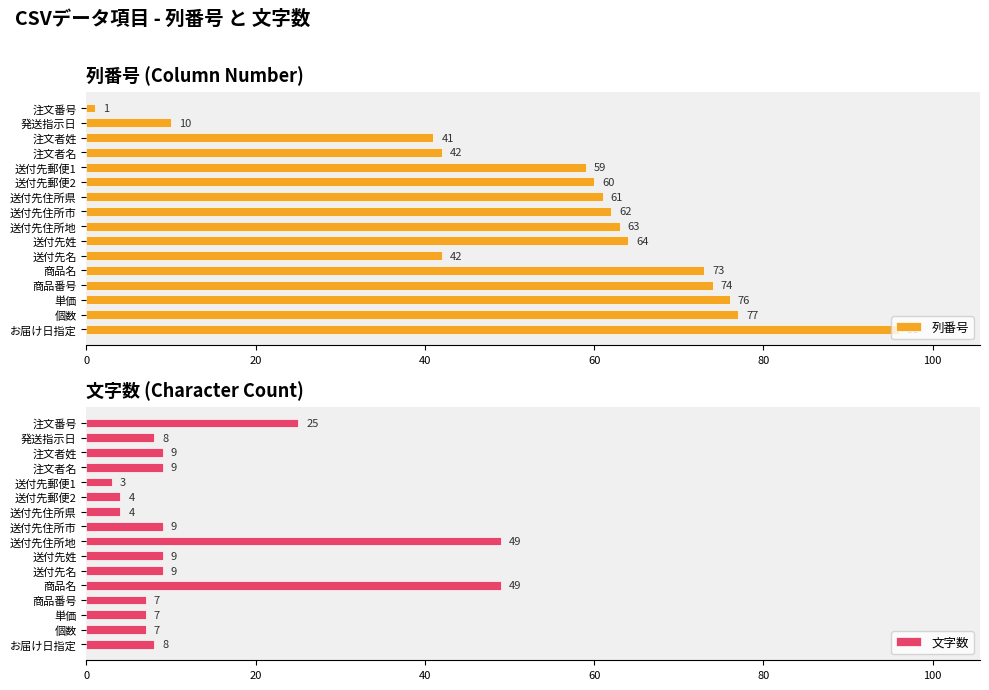

What is the difference between the second highest and second lowest values in the 列番号 series?

67